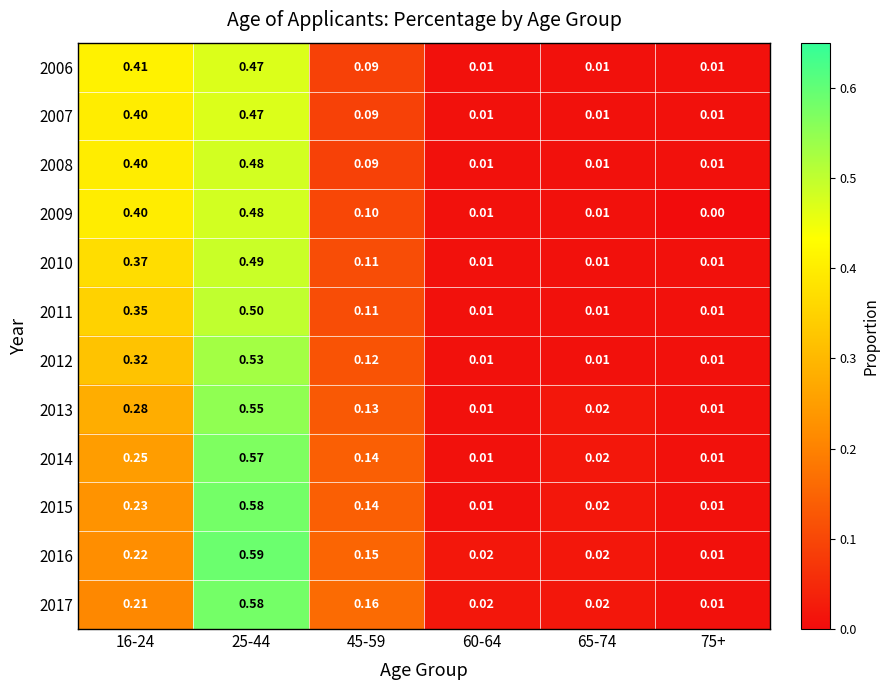

Is the value of 2016 at 65-74 greater than the value of 2012 at 75+?

Yes